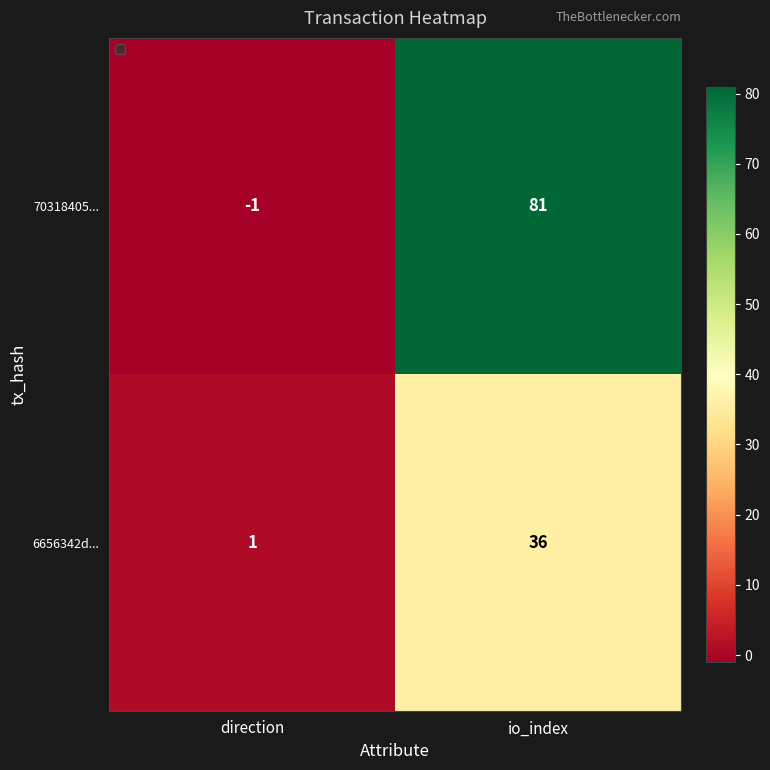

At which label does 70318405... reach its peak?

io_index